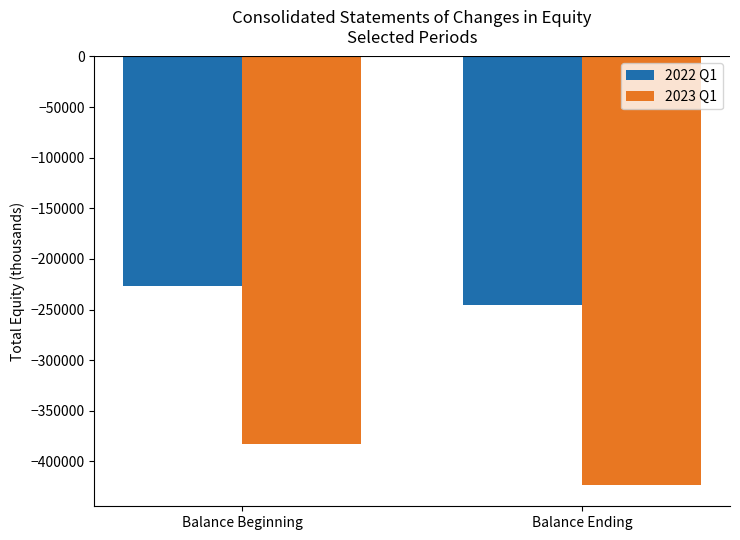

What is the label of the 2nd bar from the left?

Balance Ending